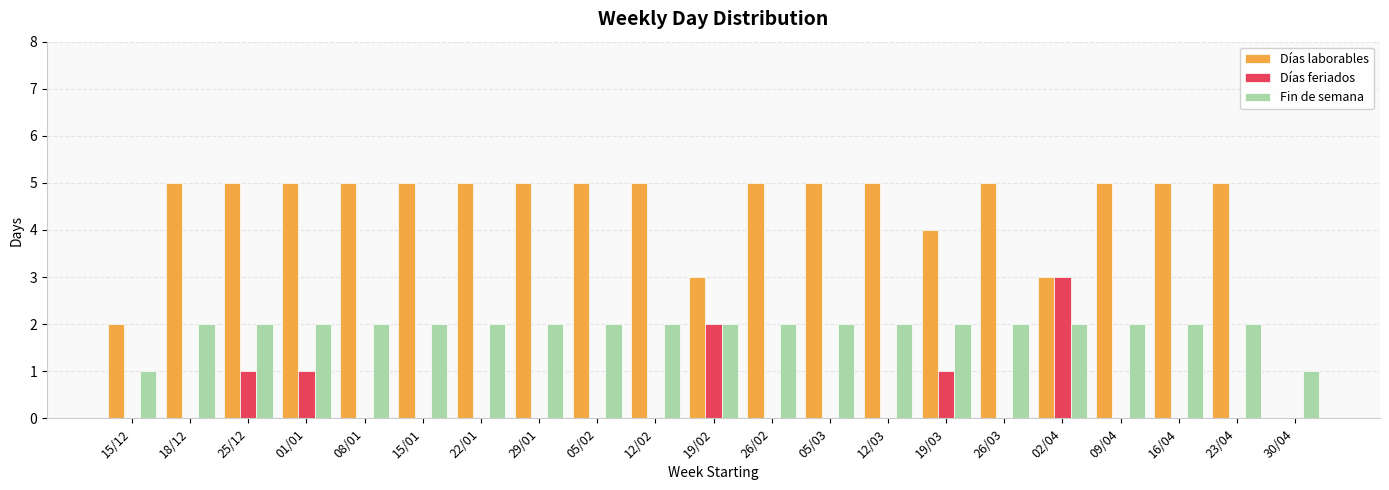

What is the maximum value shown in the chart?

5